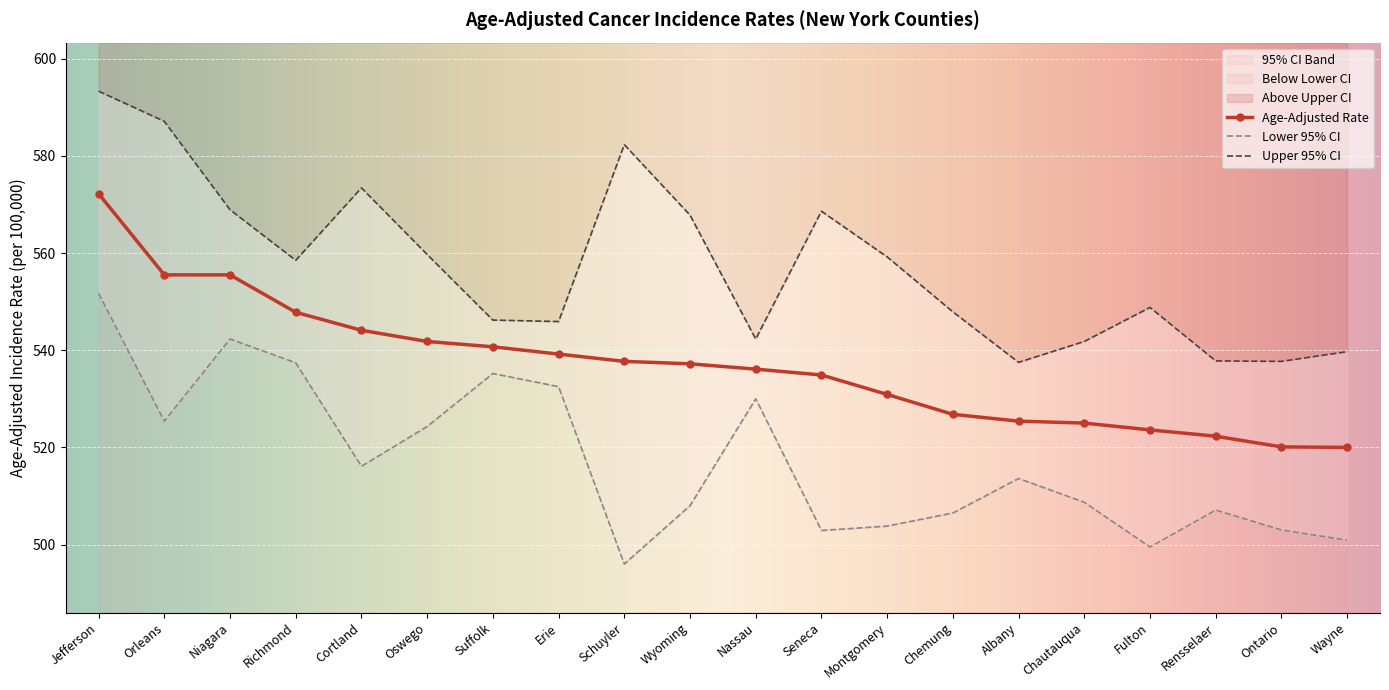

Is it true that Age-Adjusted Rate equals 834.6 at Seneca?

False